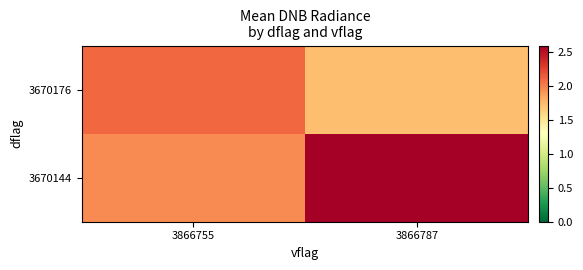

How many distinct data groups are displayed?

2